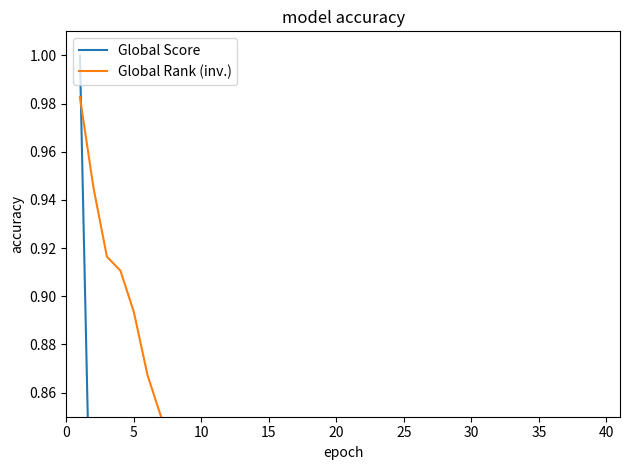

At which label does Global Score reach its minimum?

39